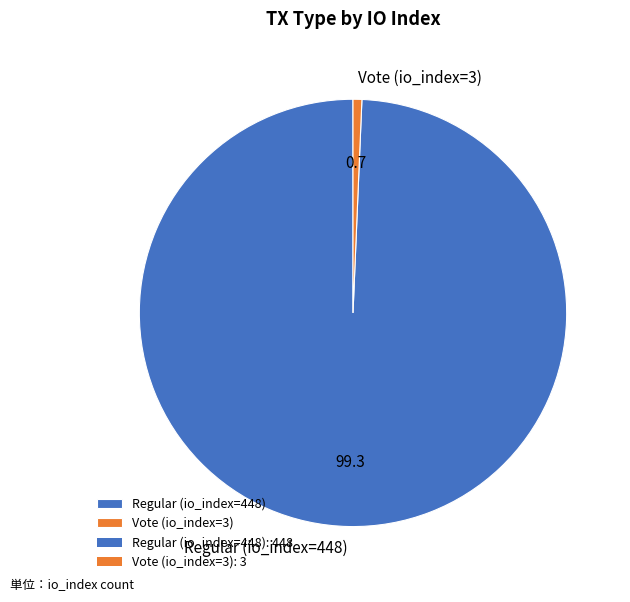

Rank the categories by value from highest to lowest.

Regular (io_index=448), Vote (io_index=3)